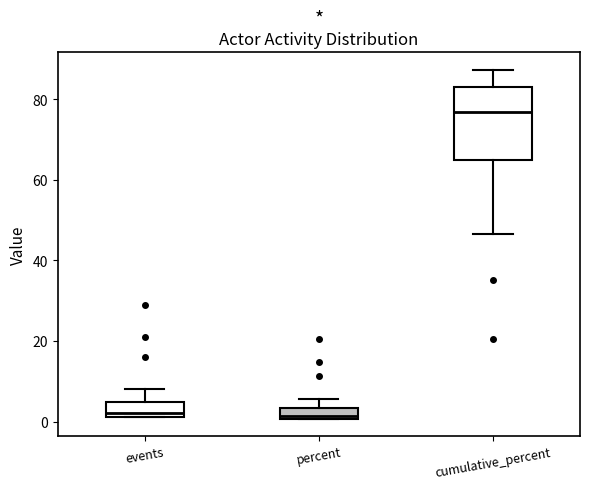

Where is the lower edge of the box for percent on the y-axis? The values are not printed on the chart, so give them approximately, as read against the axis.

0